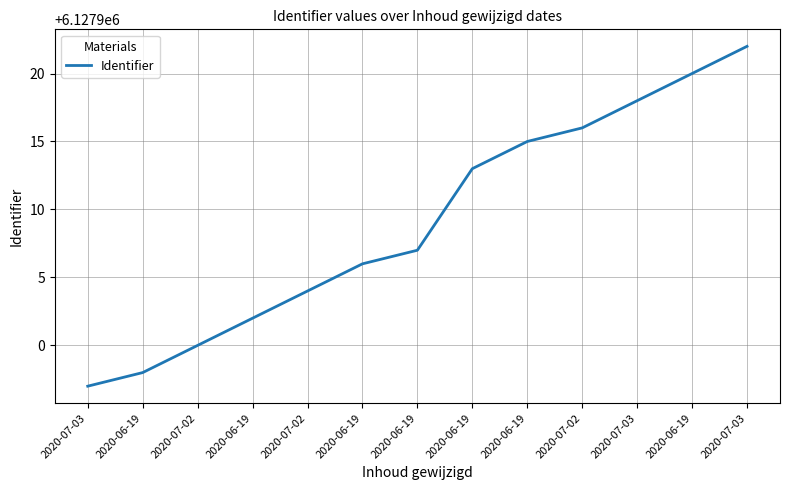

Between 2020-06-19 and 2020-06-19, which is larger?

2020-06-19